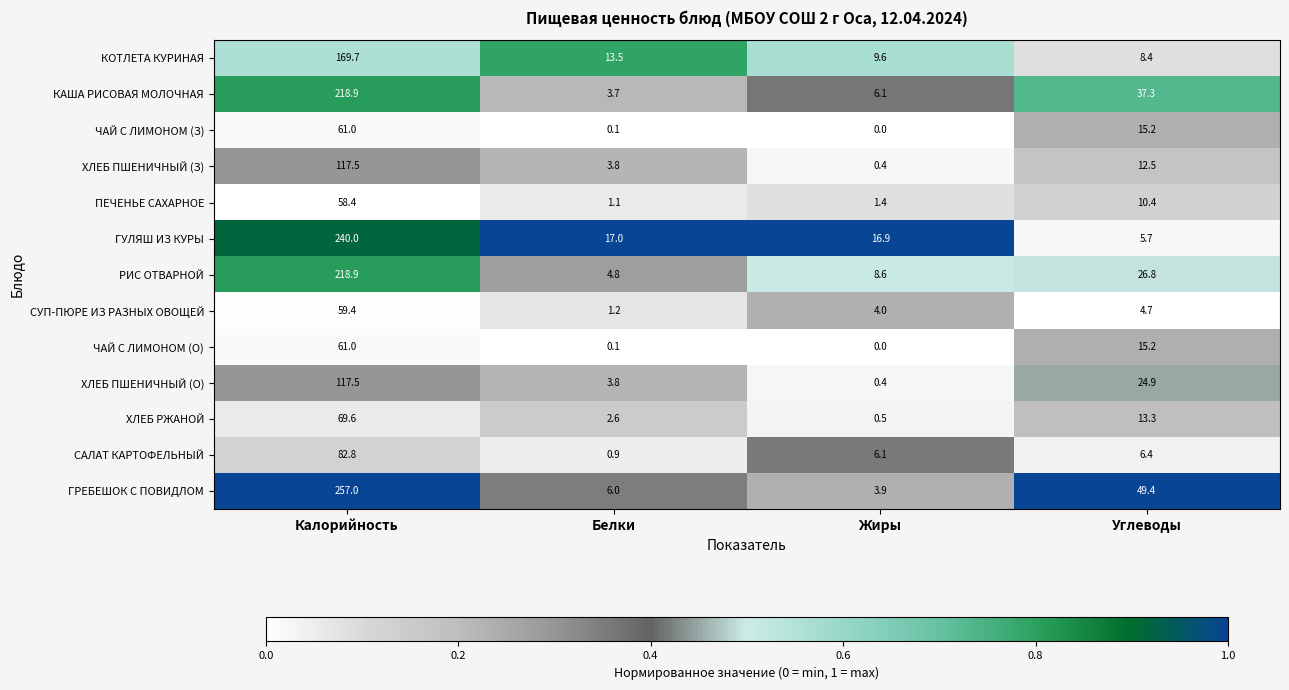

How many distinct data groups are displayed?

13